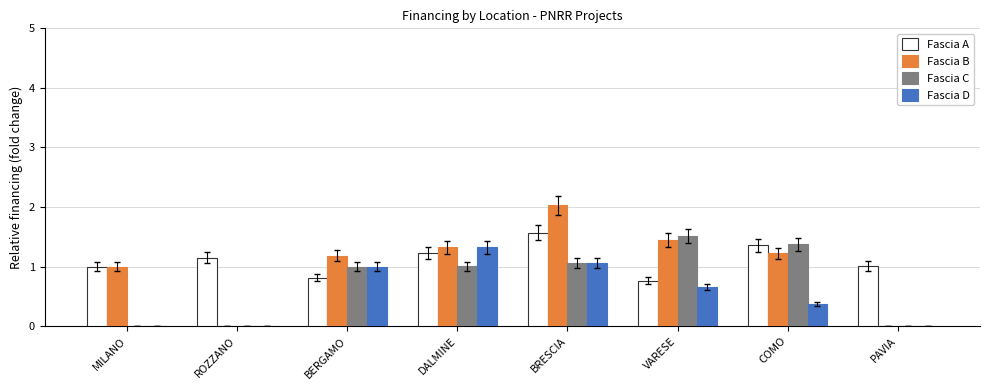

Which label corresponds to the largest value in the chart?

BRESCIA